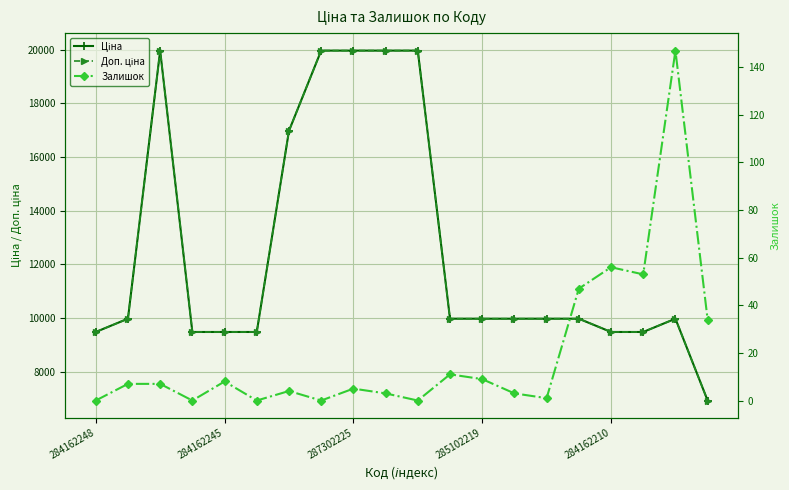

Between 284162248 and 14, which series saw the biggest shift?

Ціна